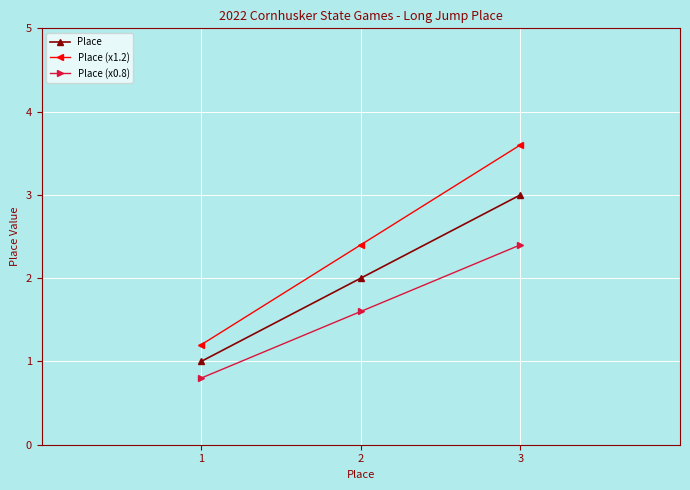

List the labels in order of Place (x0.8) value, smallest first.

1, 2, 3